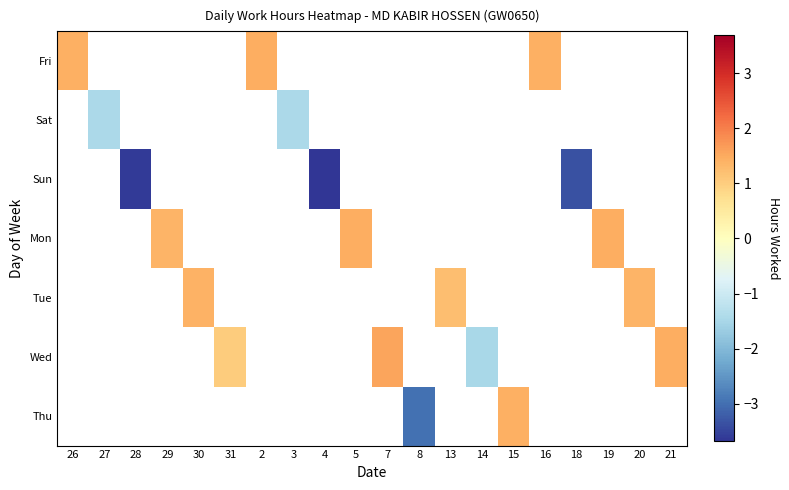

Is the value of Wed at 8 greater than the value of Tue at 27?

No